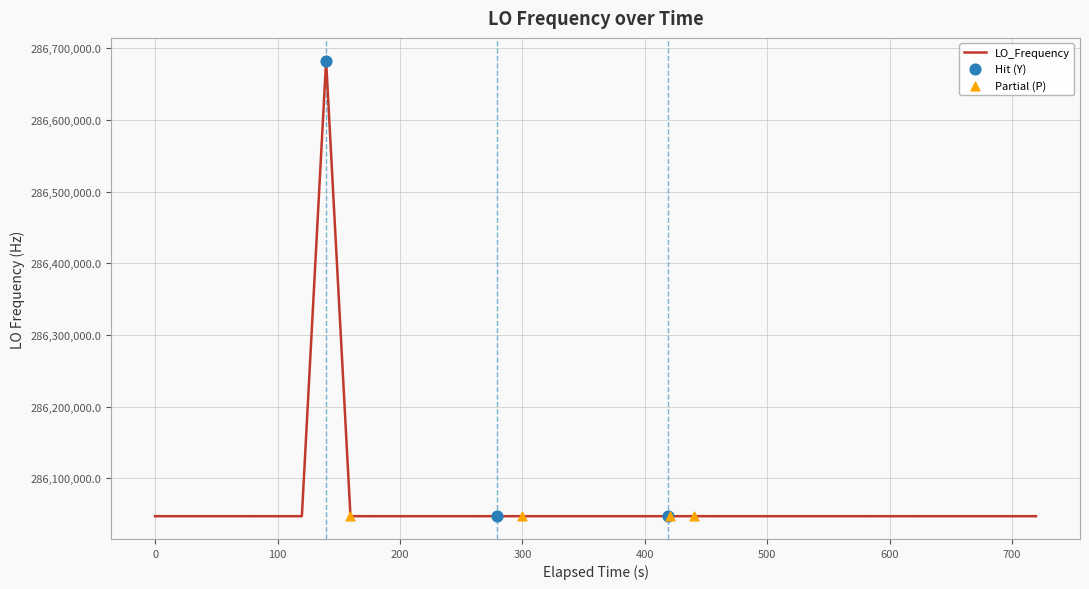

What is the difference between the maximum and minimum values?

635707.5